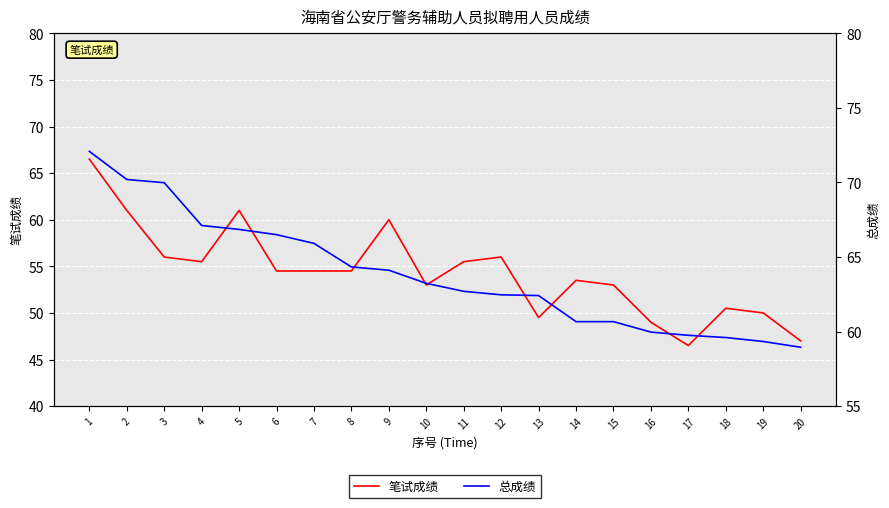

True or false: 笔试成绩 and 总成绩 intersect in this chart.

False